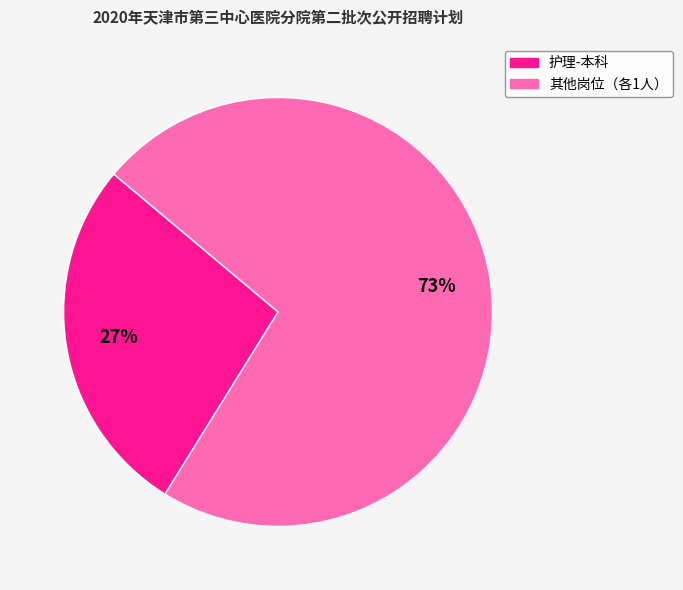

Which category has the smallest portion of the pie?

护理-本科